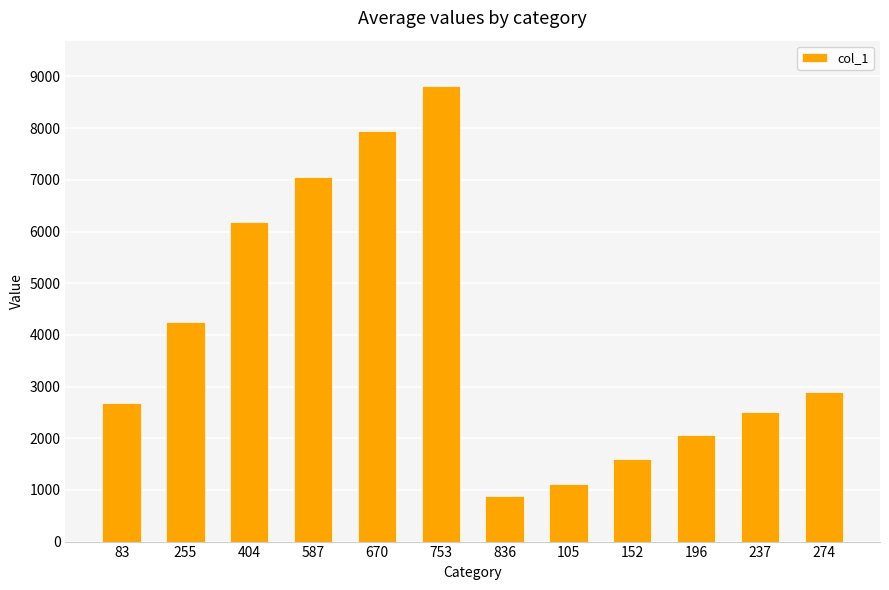

What is the label of the 2nd bar from the left?

255